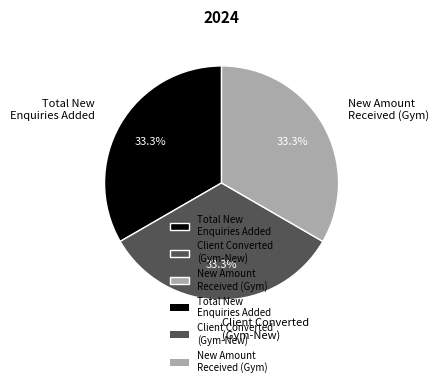

What is the total percentage of Client Converted (Gym-New) and New Amount Received (Gym)?

66.7%